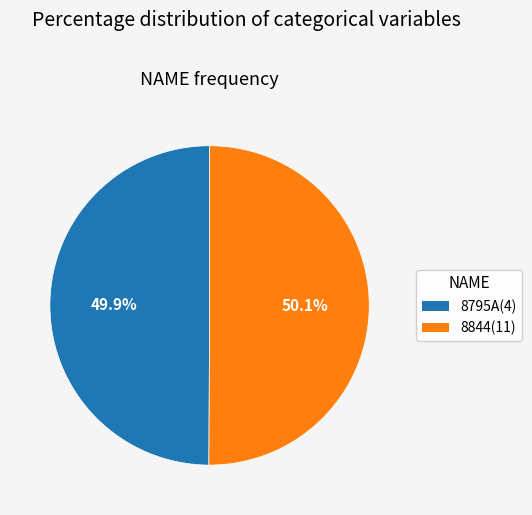

How many slices are in this pie chart?

2